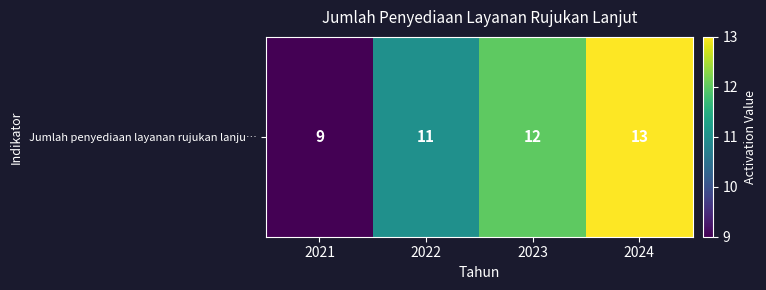

What is the ratio of the value at 2024 to the value at 2021?

1.4